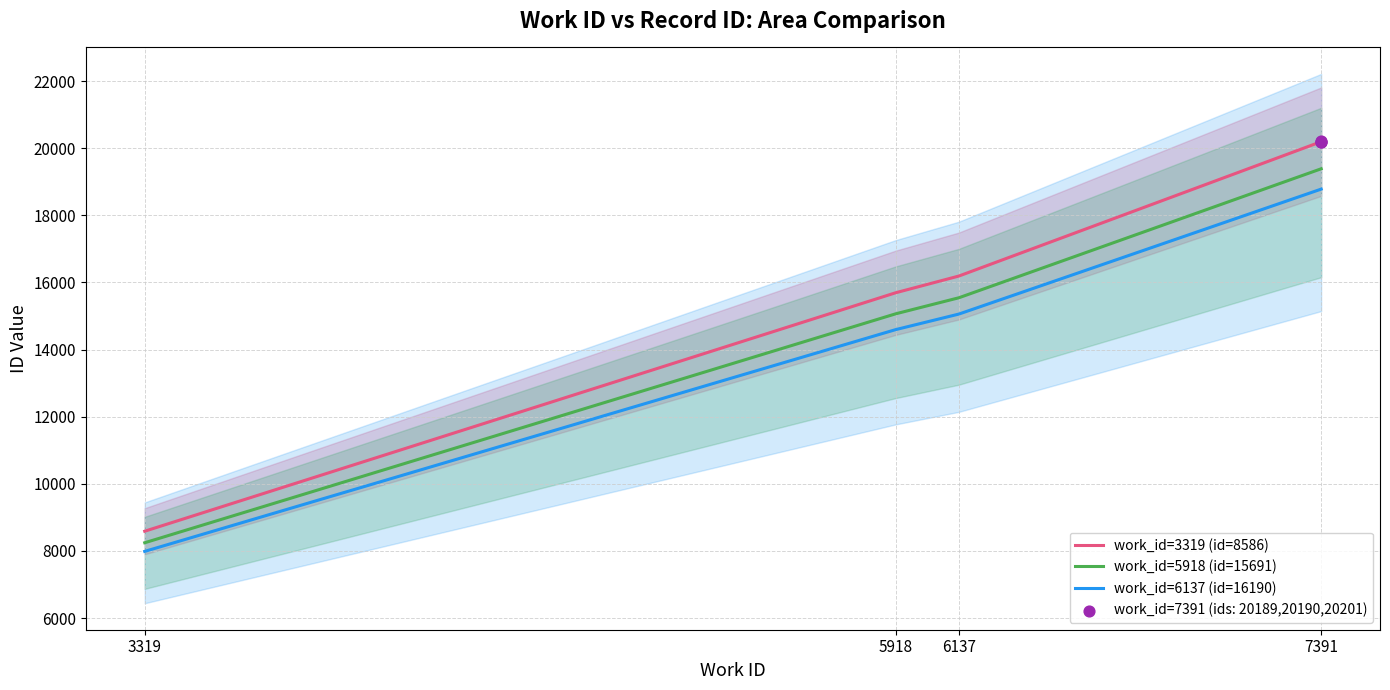

At which category is the sum across all series the highest?

7391